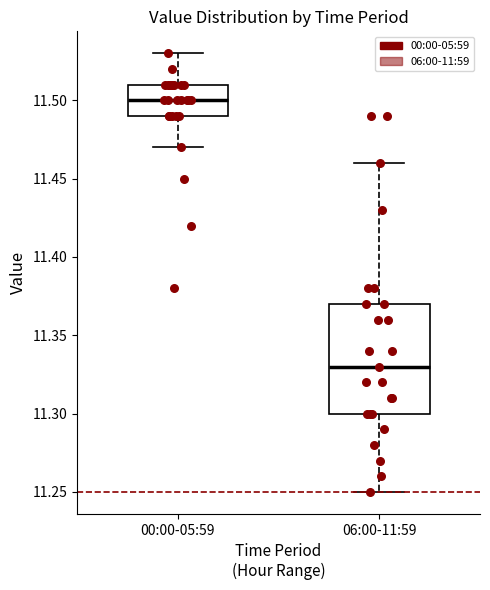

Comparing the boxes themselves (not the whiskers), which one is the tallest?

06:00-11:59